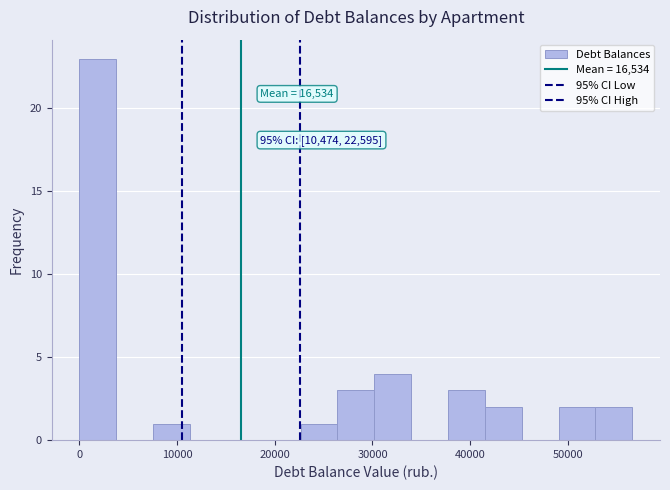

Around what value on the x-axis is the tallest bar? Give the approximate position of its centre, as read against the axis.

2000